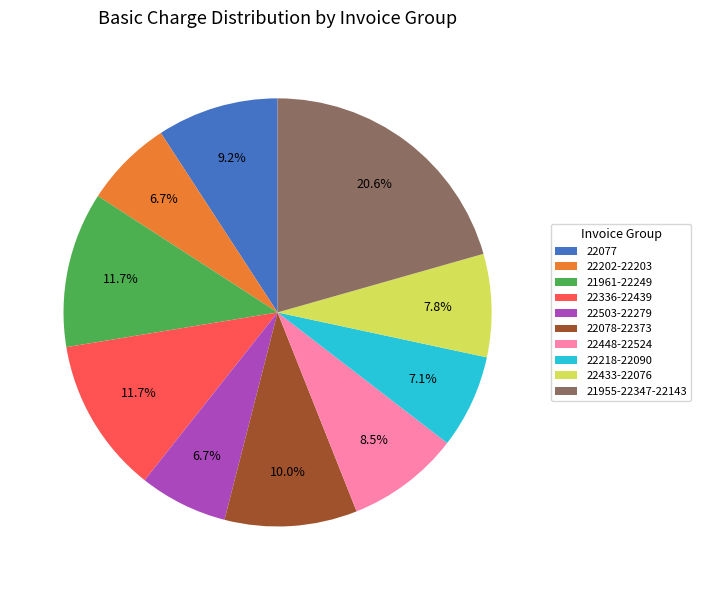

Between 22448-22524 and 21955-22347-22143, which is larger?

21955-22347-22143